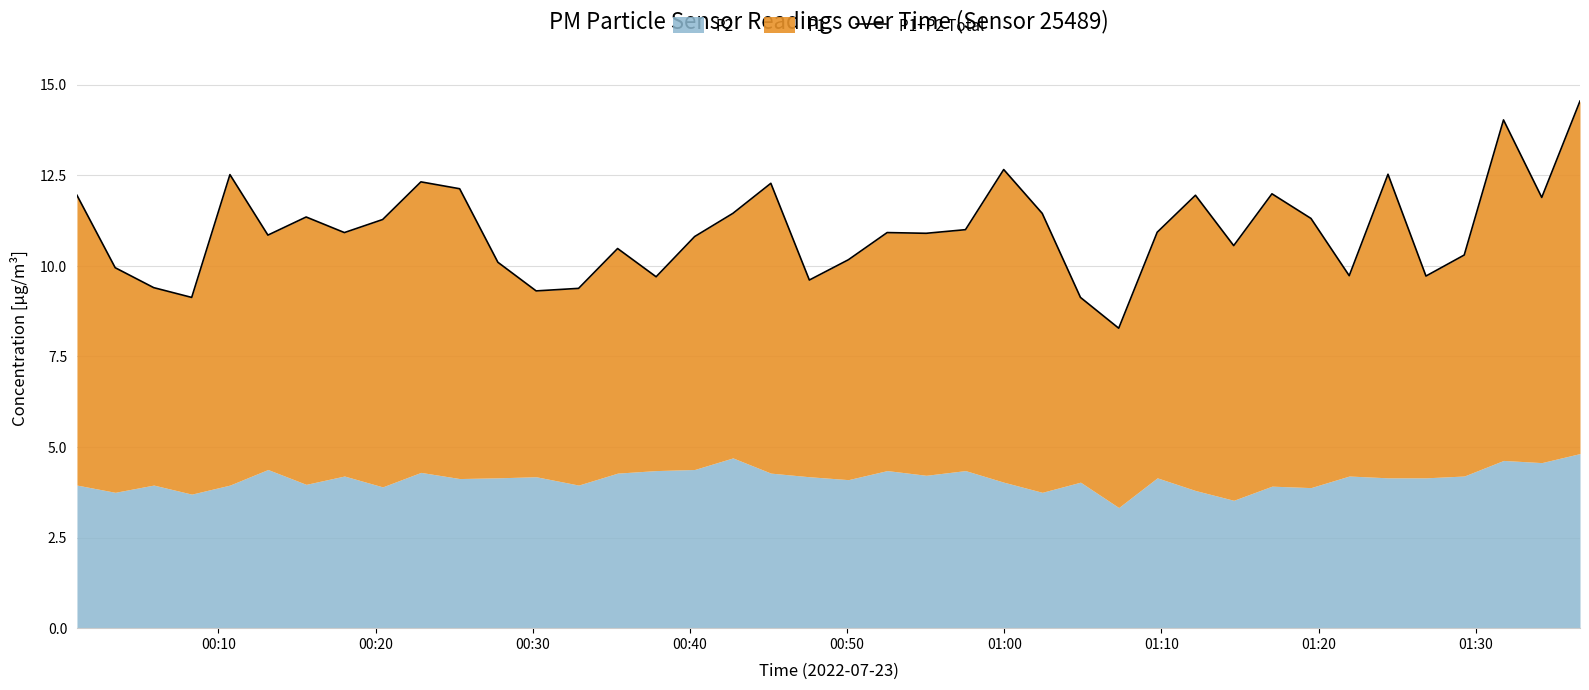

Count the number of values greater than 10.

29